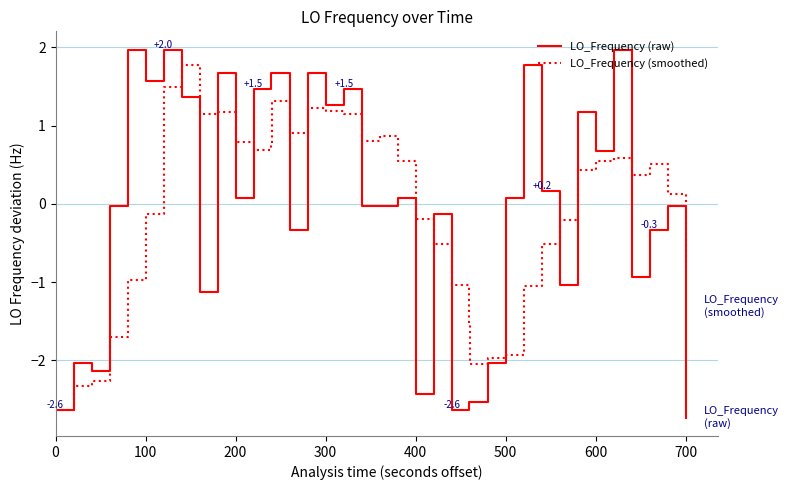

List the series in order of their peak value, lowest first.

LO_Frequency (smoothed), LO_Frequency (raw)